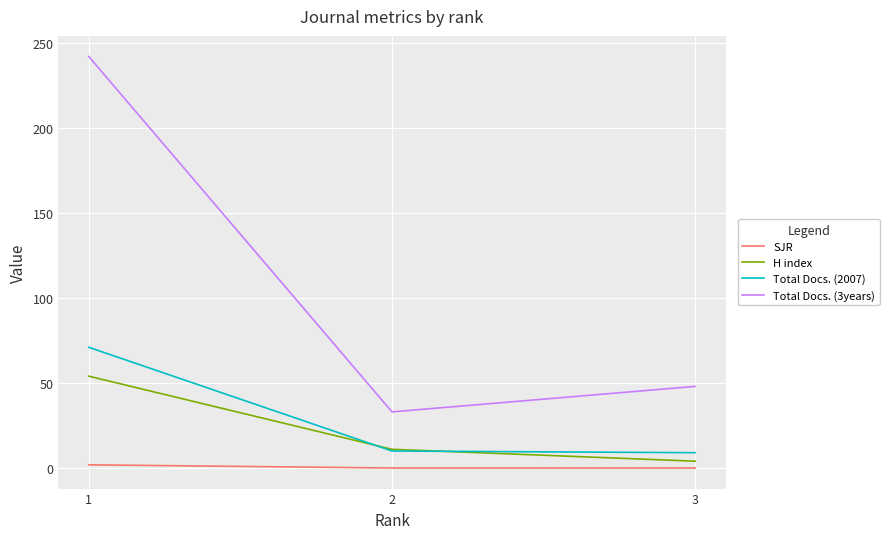

Which series changed the most between 1 and 2?

Total Docs. (3years)